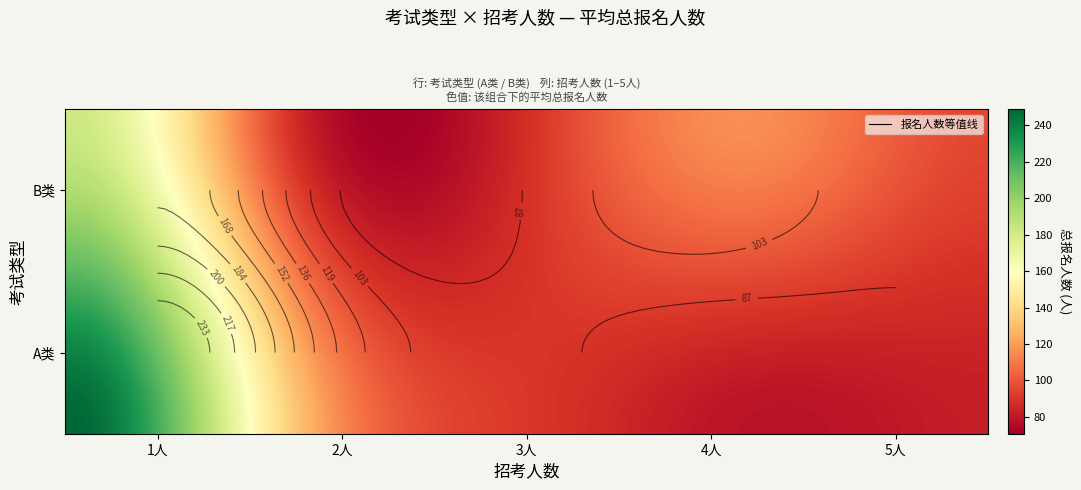

Is it true that the value at A类-1 is 326?

False